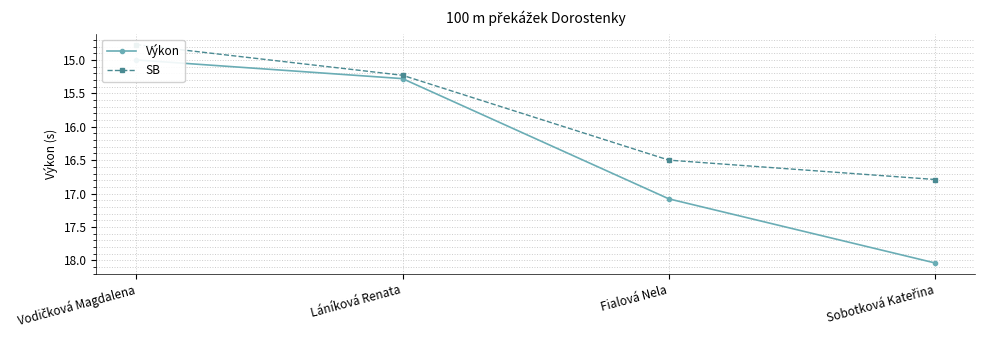

True or false: Výkon and SB cross at least once.

False